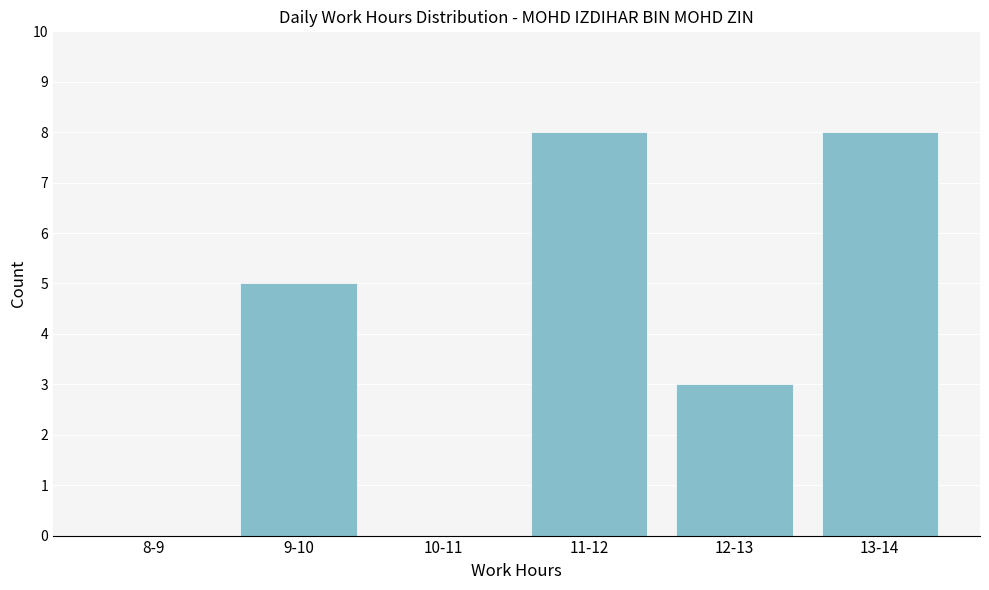

Reading left to right, extract all data points from this chart.

8-9=0	9-10=5	10-11=0	11-12=8	12-13=3	13-14=8